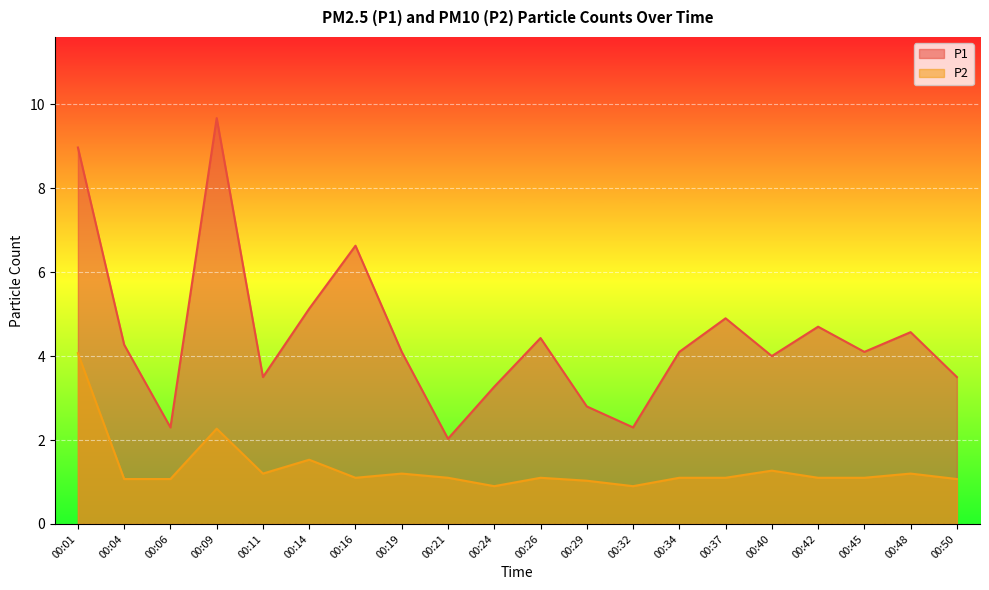

At which category is the sum across all series the highest?

00:01